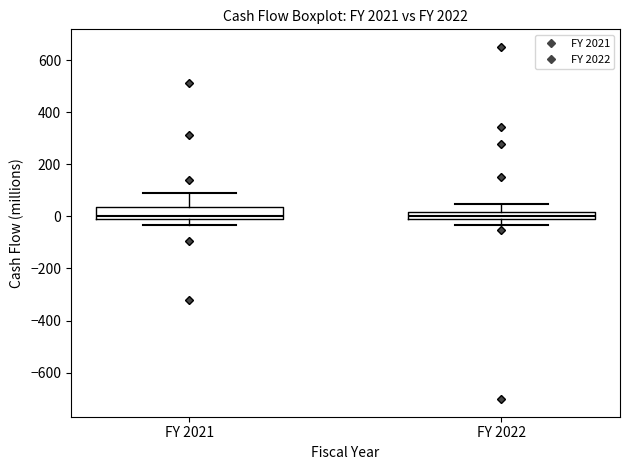

Where is the upper edge of the box for FY 2022 on the y-axis? The values are not printed on the chart, so give them approximately, as read against the axis.

20